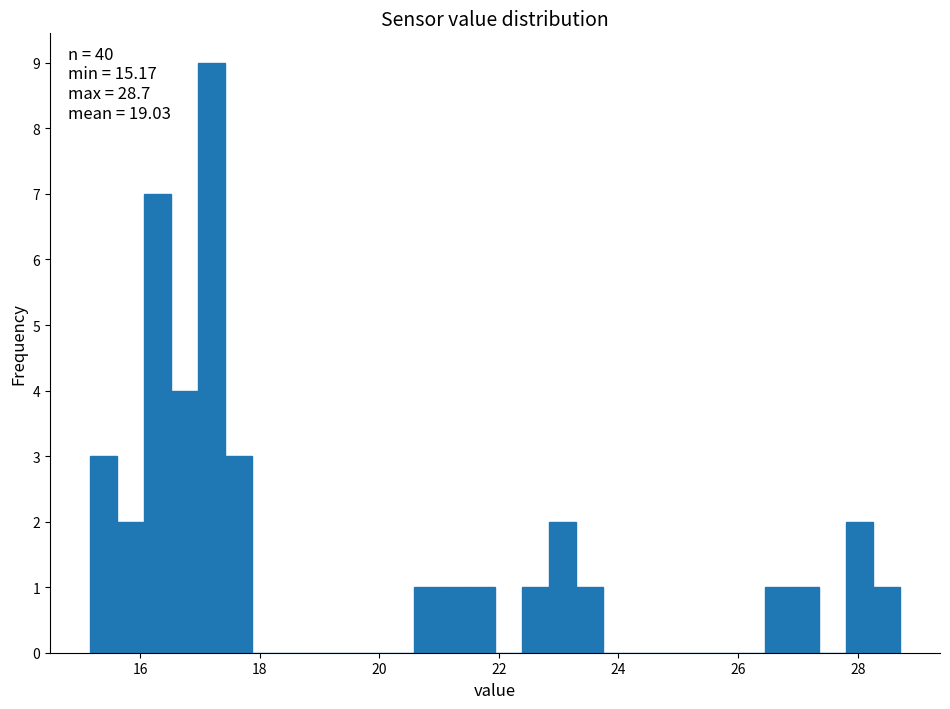

Read against the x-axis, roughly where is the centre of the tallest bar?

17.2